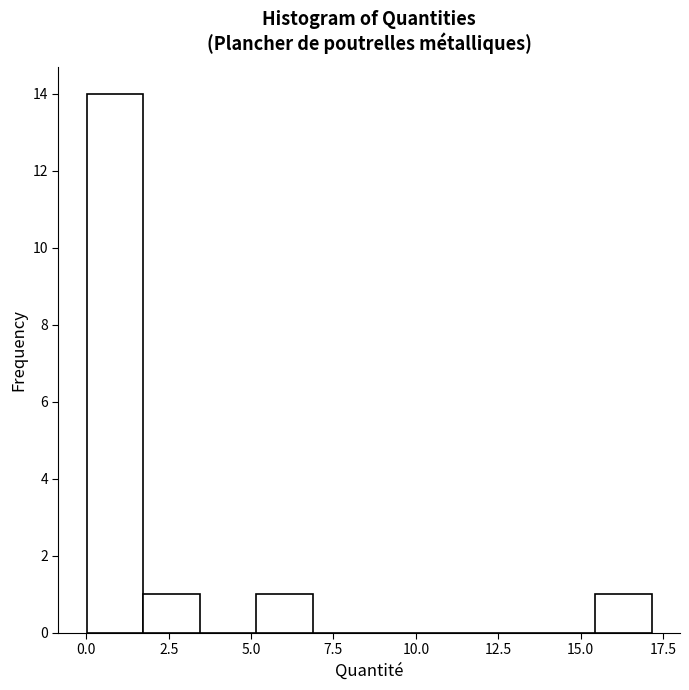

Read against the x-axis, roughly where is the centre of the tallest bar?

1.0